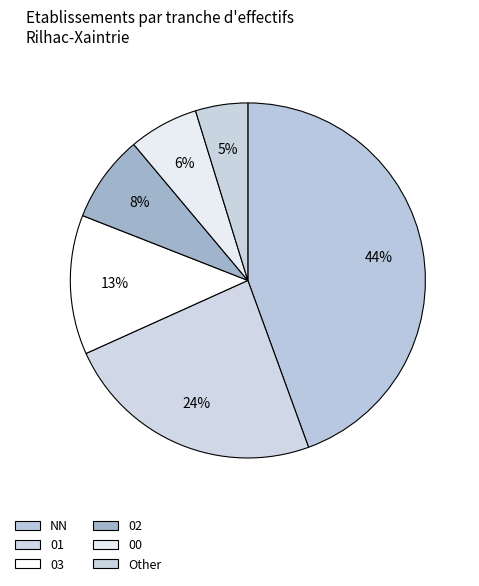

To the nearest percent, what portion does Other represent?

5%